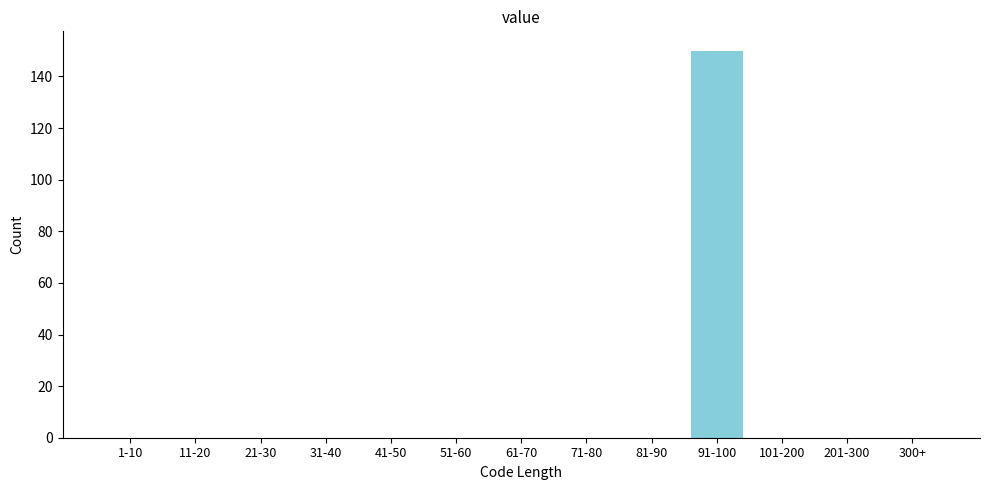

Reading left to right, what are all the values shown in this chart?

1-10=0	11-20=0	21-30=0	31-40=0	41-50=0	51-60=0	61-70=0	71-80=0	81-90=0	91-100=150	101-200=0	201-300=0	300+=0